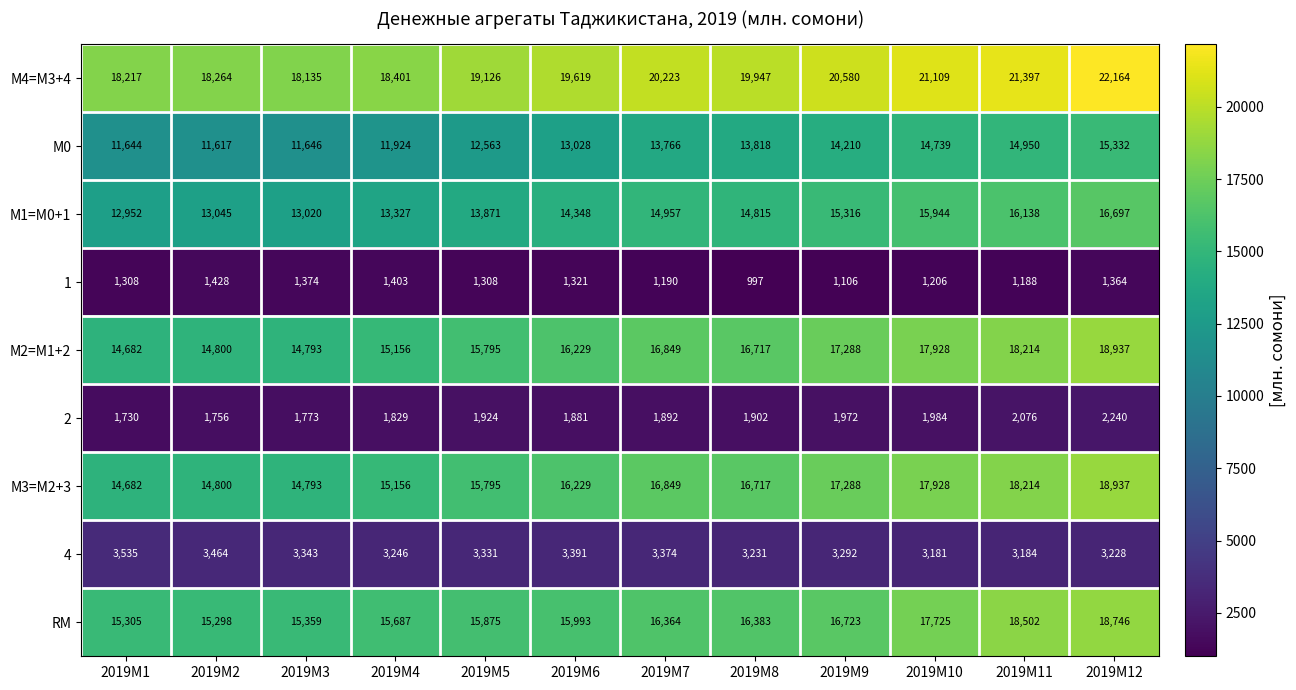

What is the minimum value for М2=M1+2?

14682